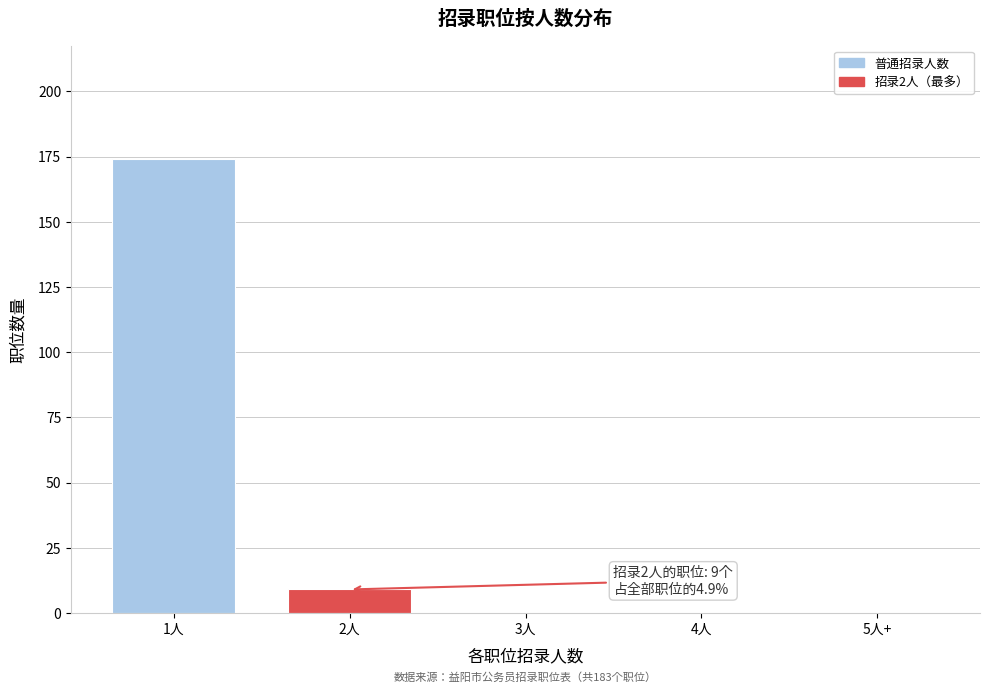

Reading left to right, transcribe all the data shown in this chart.

1人=174	2人=9	3人=0	4人=0	5人+=0